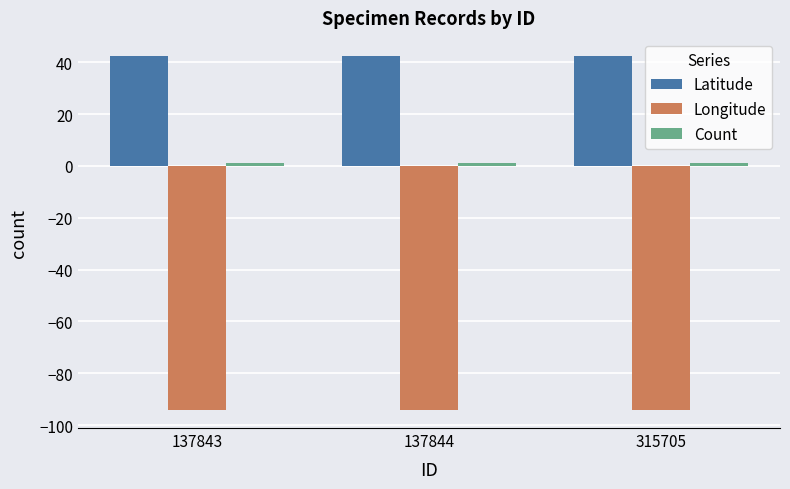

What is the maximum value shown in the chart?

42.5